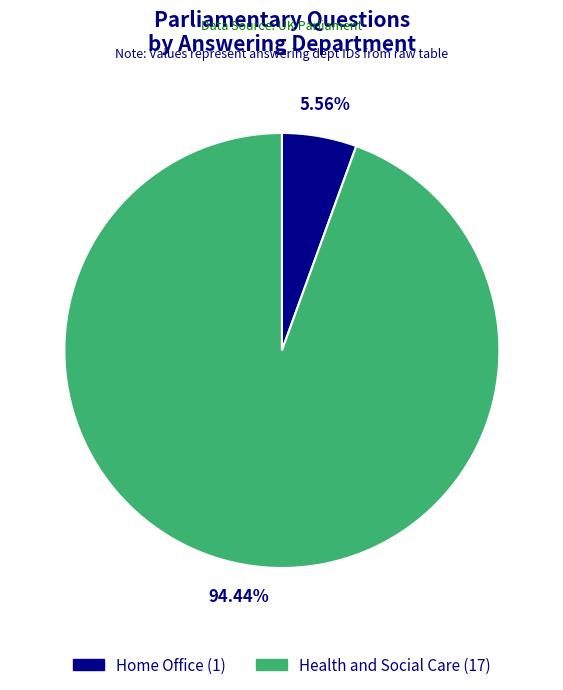

Count the number of slices in the pie.

2